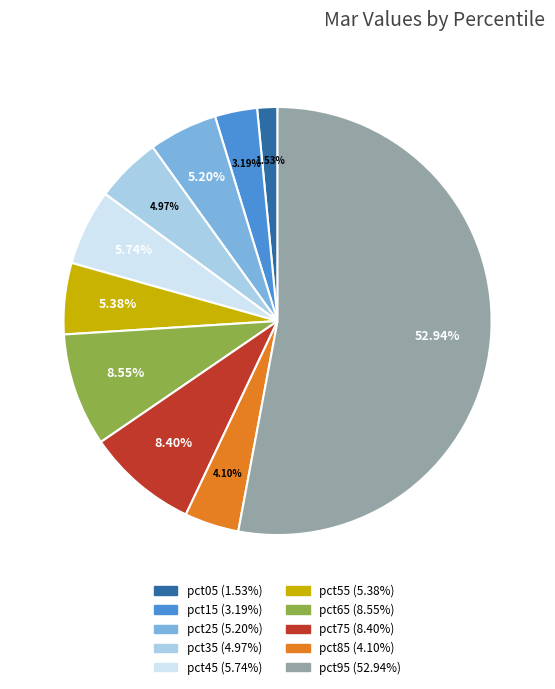

Which category has the biggest portion of the pie?

pct95